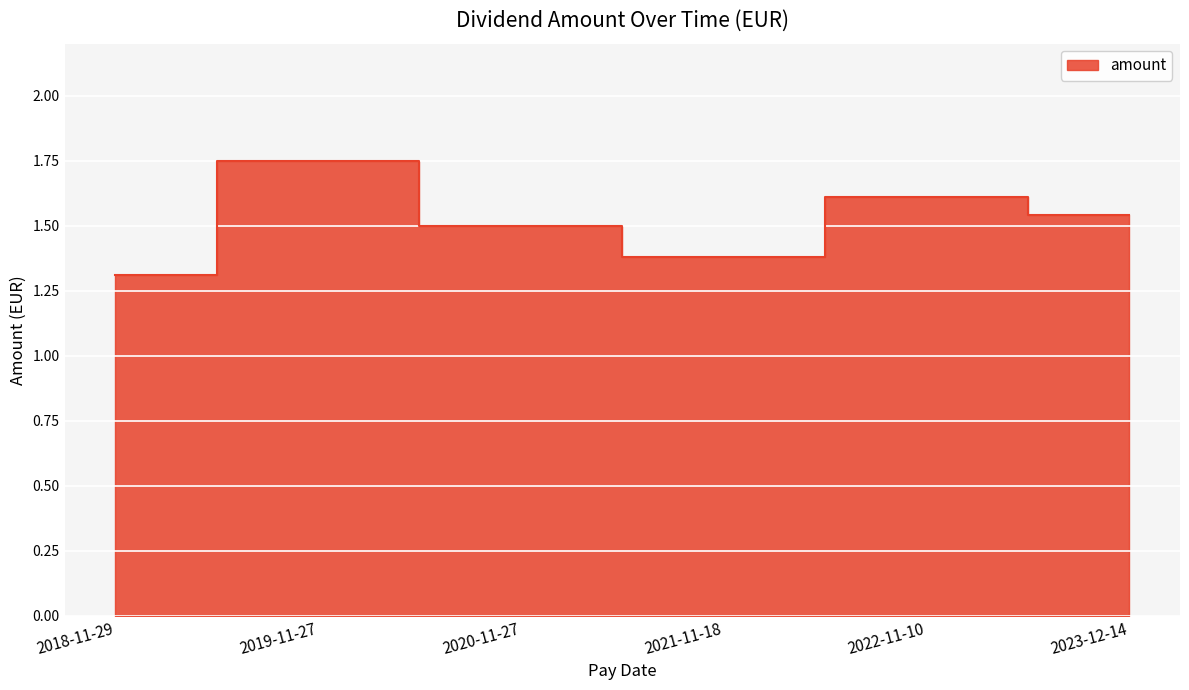

How many series are shown in this chart?

1